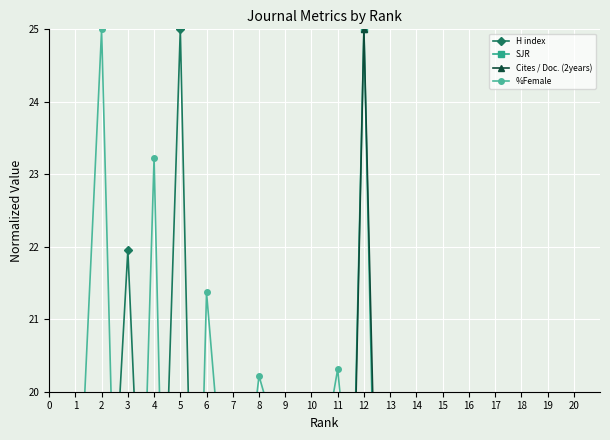

What is the approximate value of H index at 12?

14.5